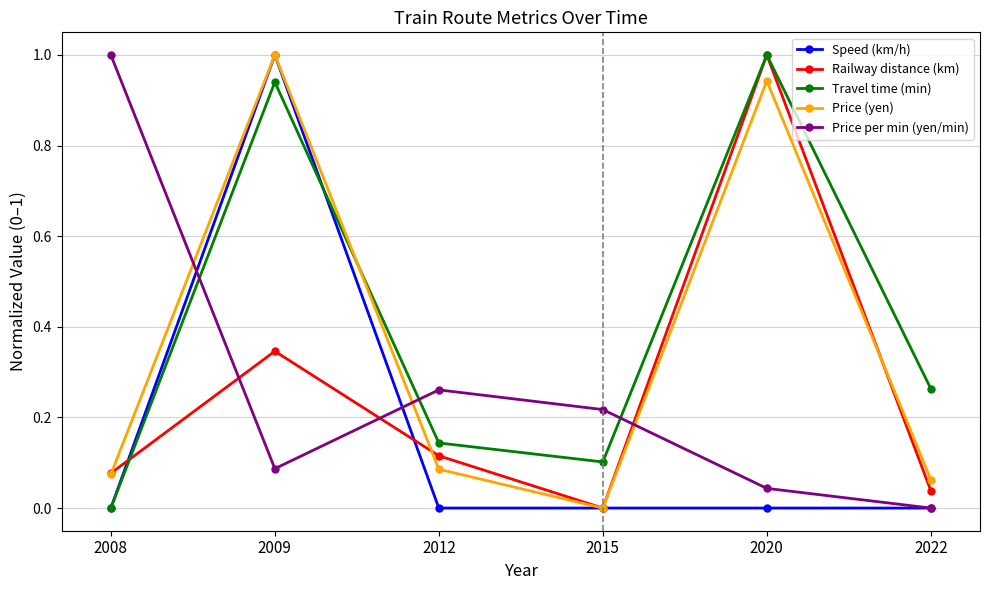

Between 2012 and 2020, which series saw the biggest shift?

Railway distance (km)